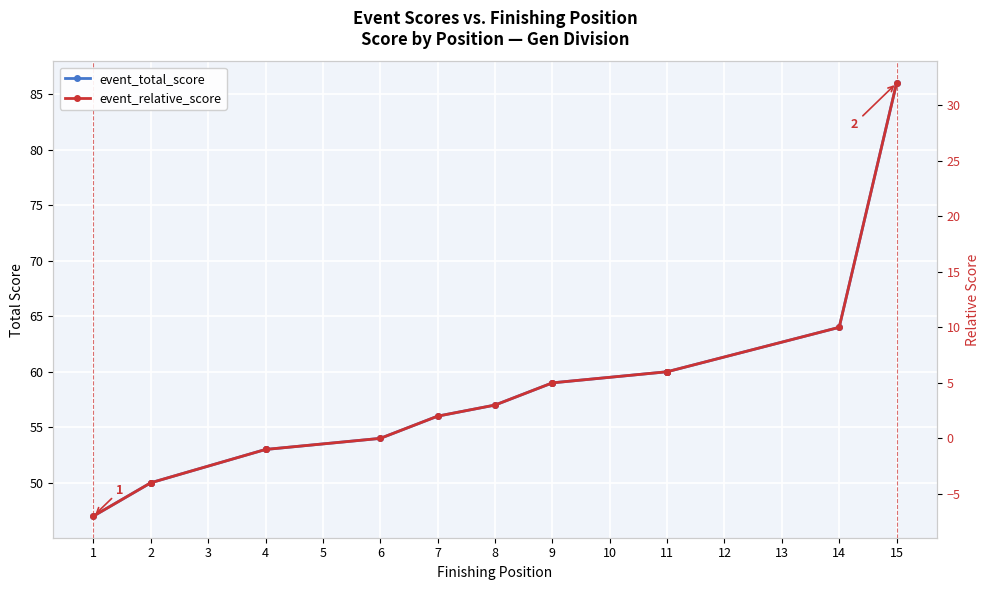

At which category is the sum across all series the highest?

15